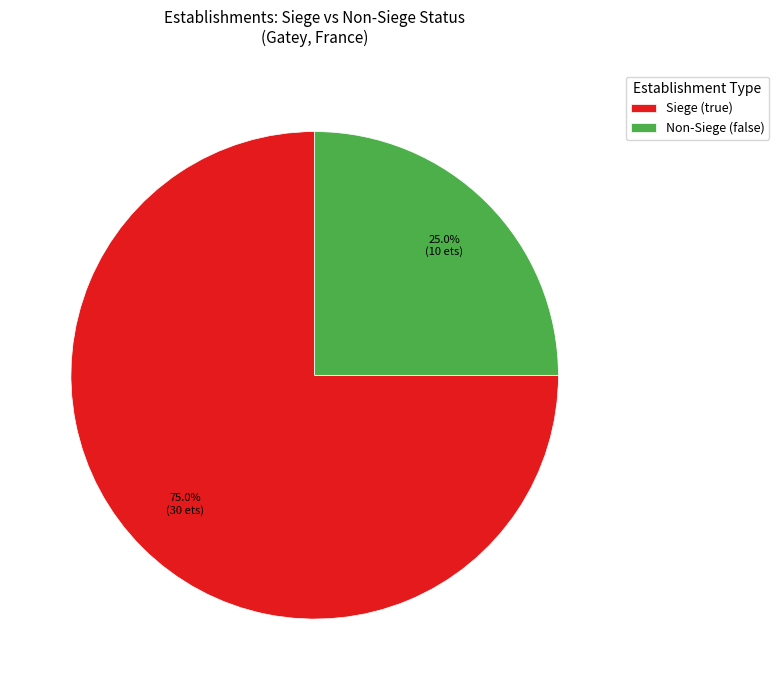

How many segments does this pie chart have?

2